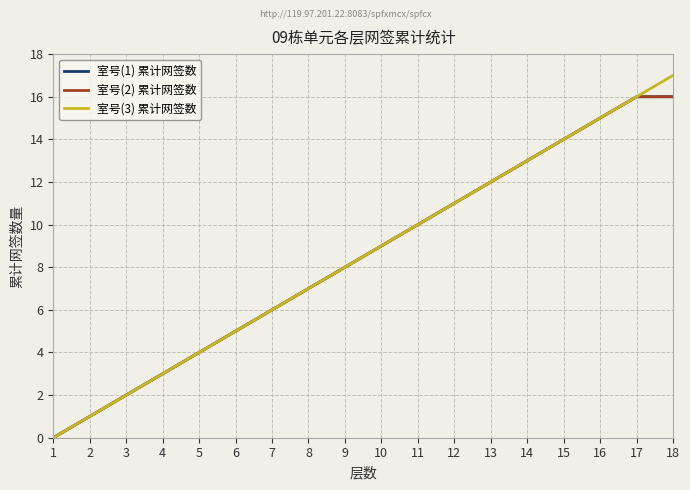

At how many categories does at least one series exceed 15?

2